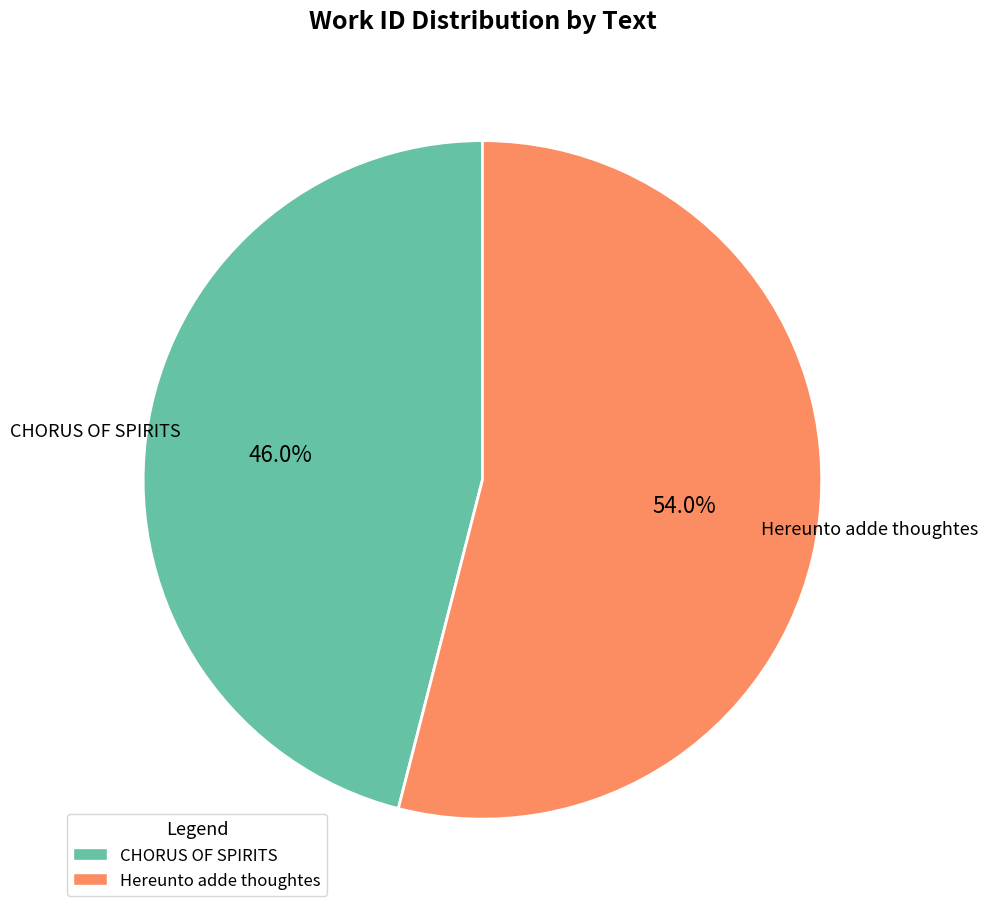

Which slice is the largest?

Hereunto adde thoughtes